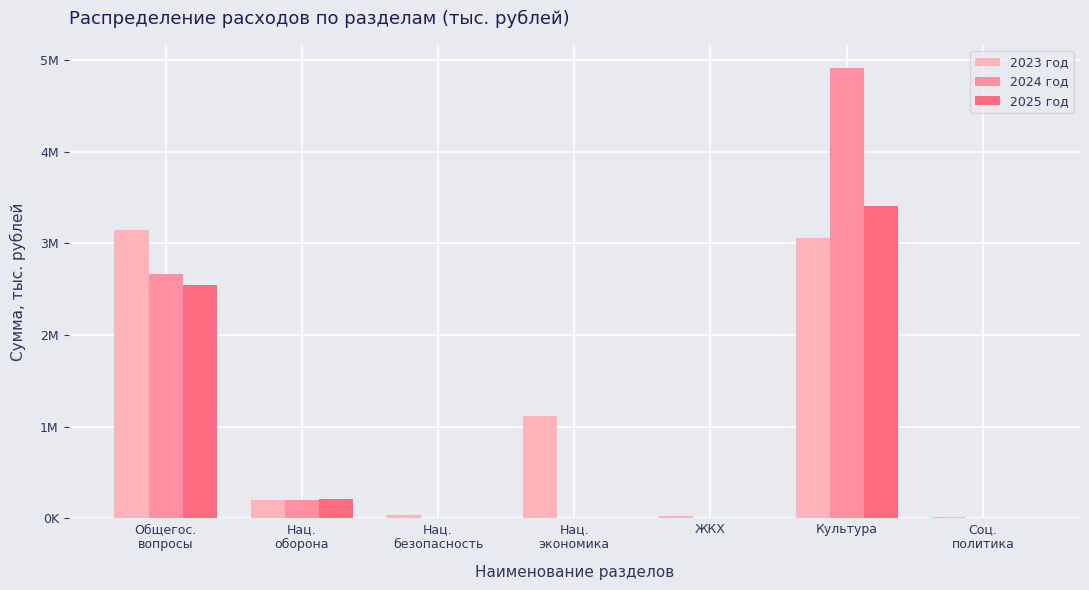

What is the label of the 3rd bar from the left?

Нац.
безопасность